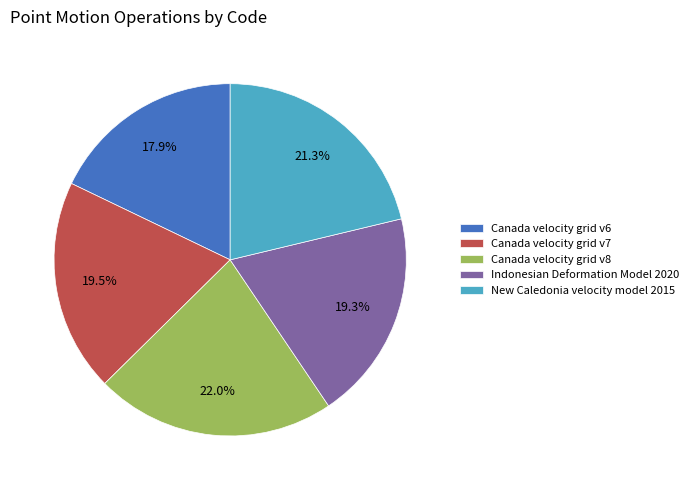

To the nearest percent, what is the difference between the Canada velocity grid v6 and Canada velocity grid v8 slice percentages?

4%